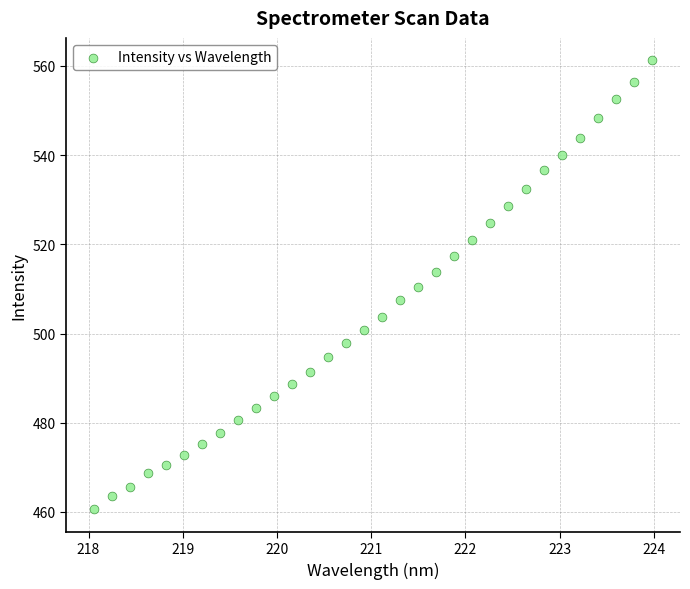

What is the range of Y values (max minus min)?

100.7